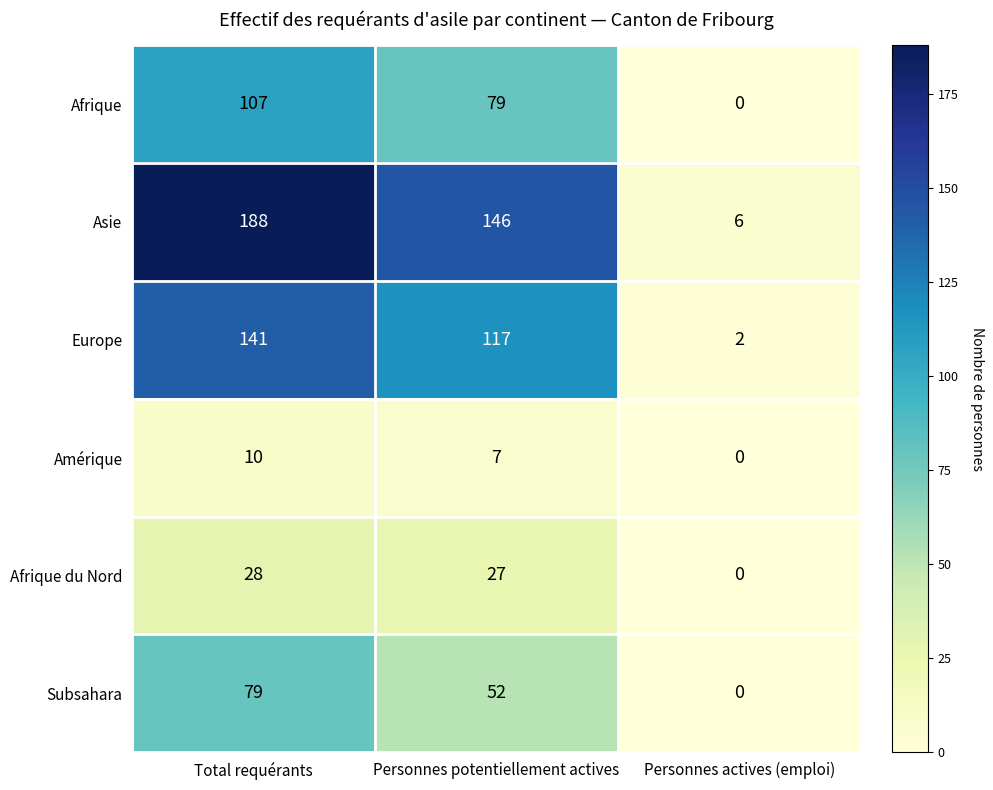

Where does the Amérique series first go above 7?

Total requérants